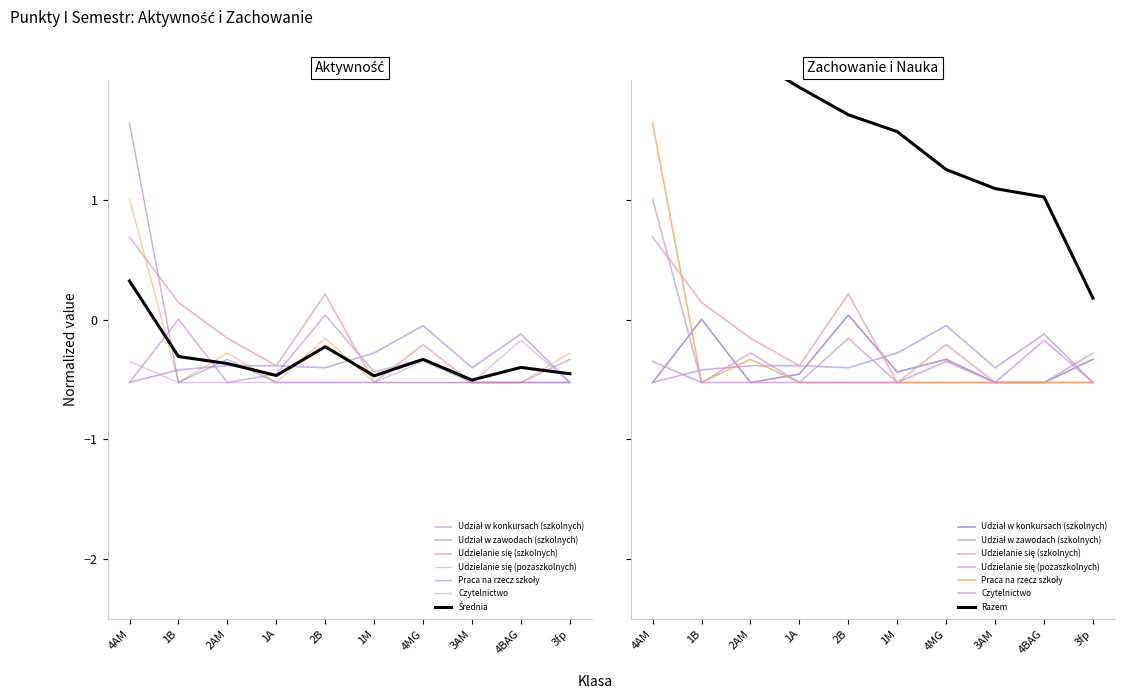

Where do Udział w zawodach (szkolnych) and Udzielanie się (pozaszkolnych) first cross each other?

4AM and 1B